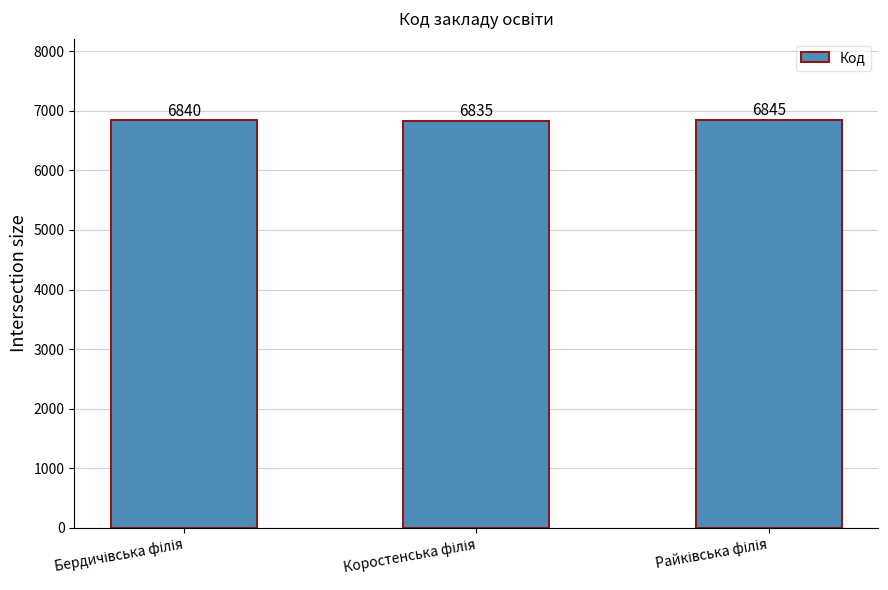

What is the difference between the second highest and minimum values?

5